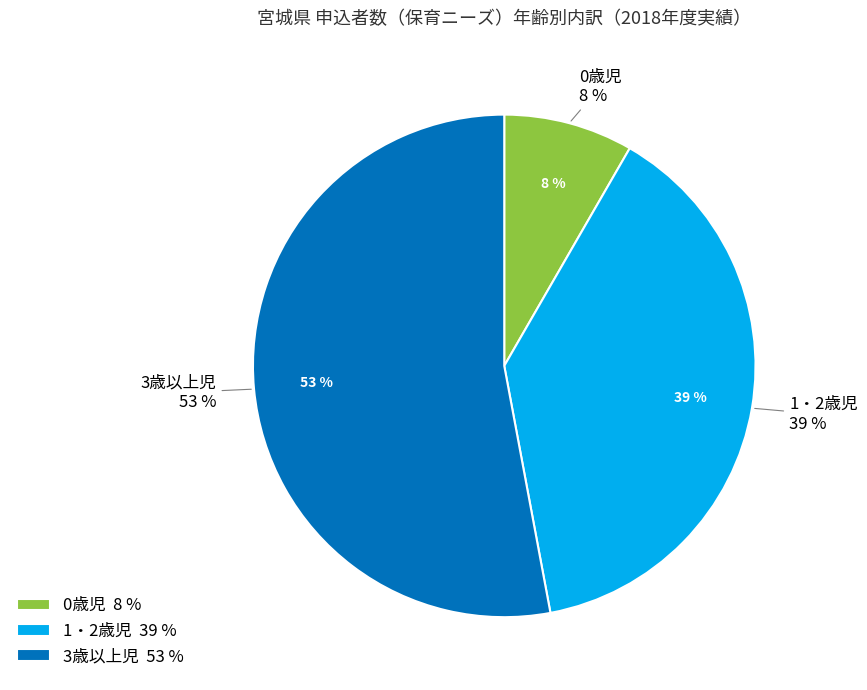

What is the smallest slice in the pie chart?

0歳児